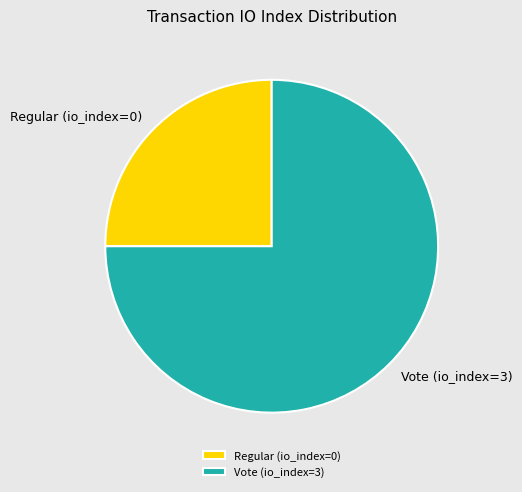

Which category has the smallest portion of the pie?

Regular (io_index=0)